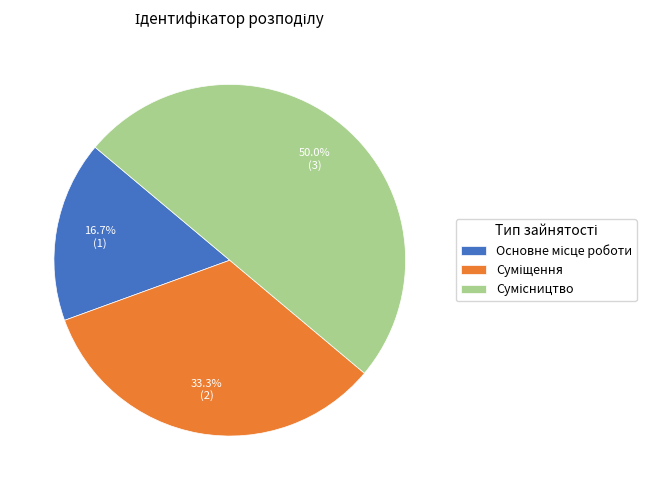

Count the number of slices in the pie.

3